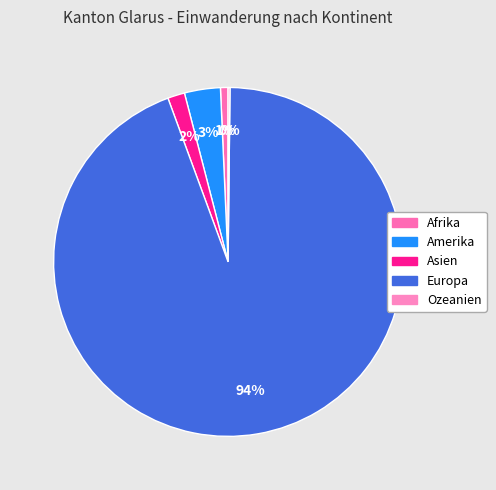

What is the smallest slice in the pie chart?

Ozeanien